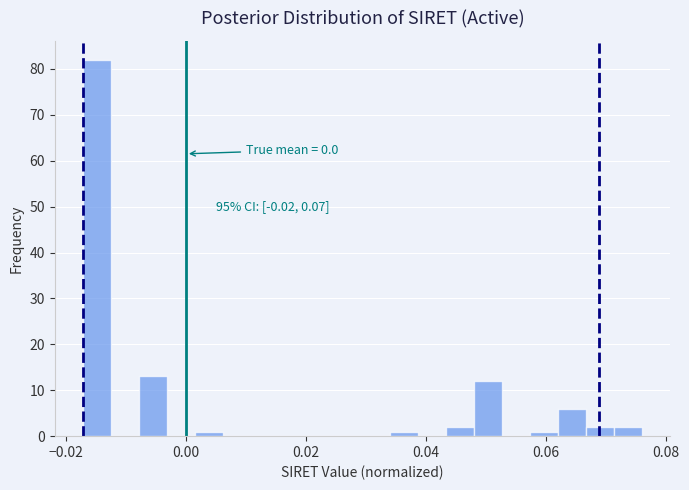

Read against the x-axis, roughly where is the centre of the tallest bar?

-0.014